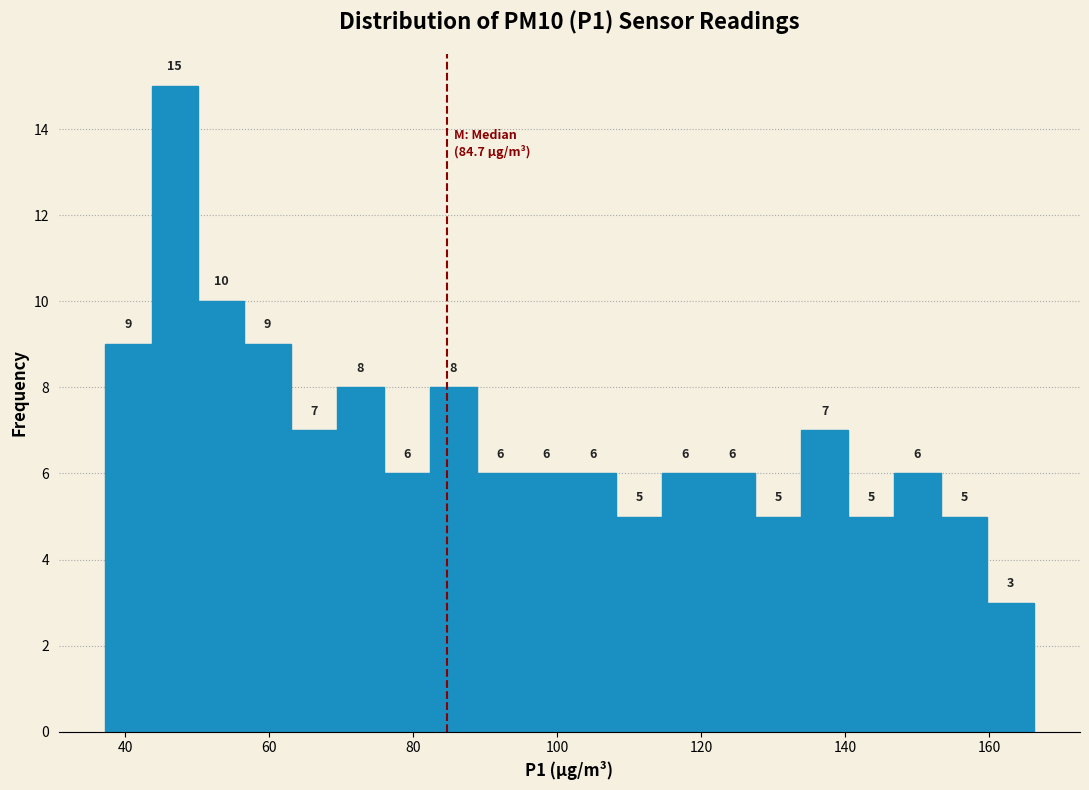

Read against the x-axis, roughly where is the centre of the tallest bar?

46